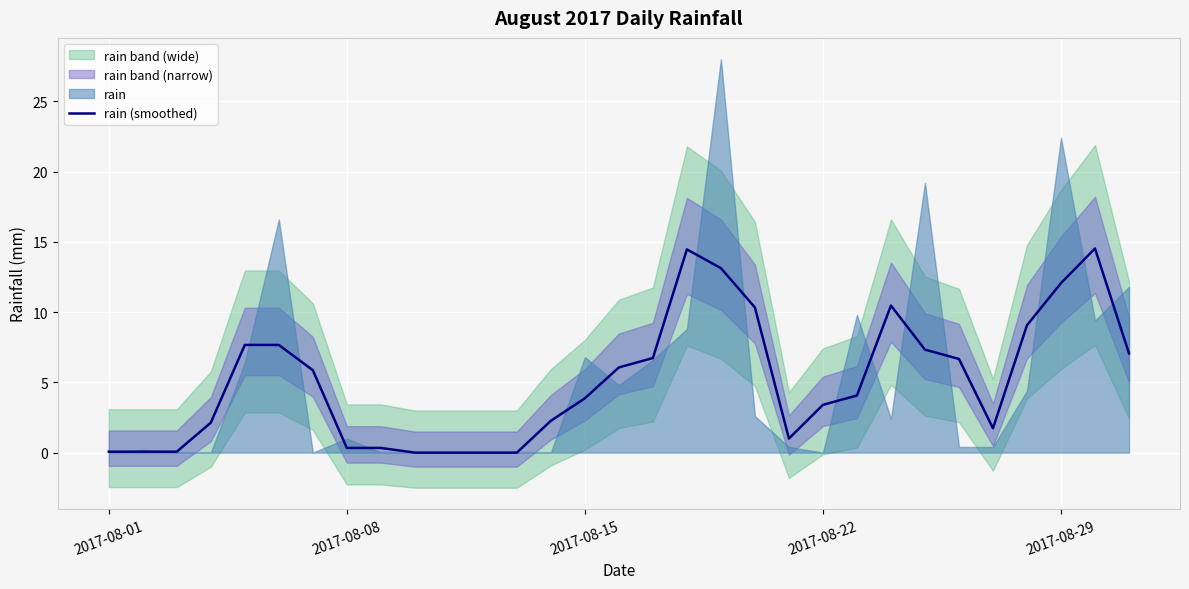

What is the maximum value for rain (smoothed)?

14.5